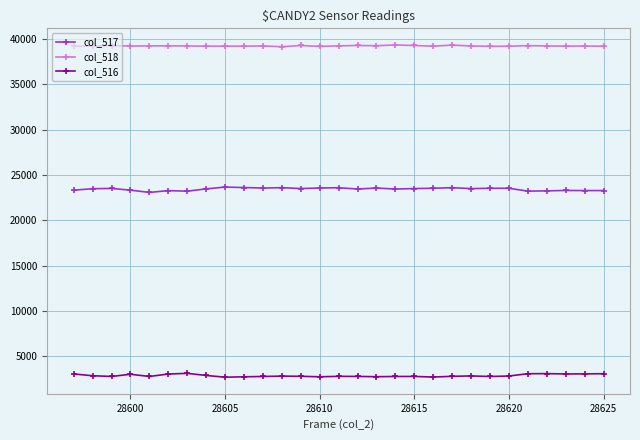

True or false: col_517 and col_518 intersect in this chart.

False